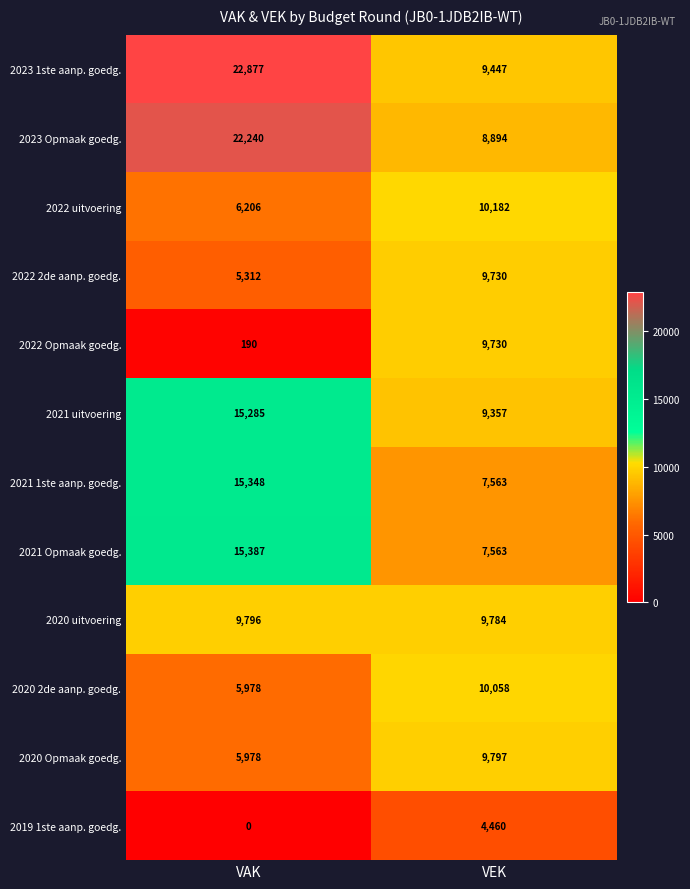

Which category has the lowest value across all series?

VAK